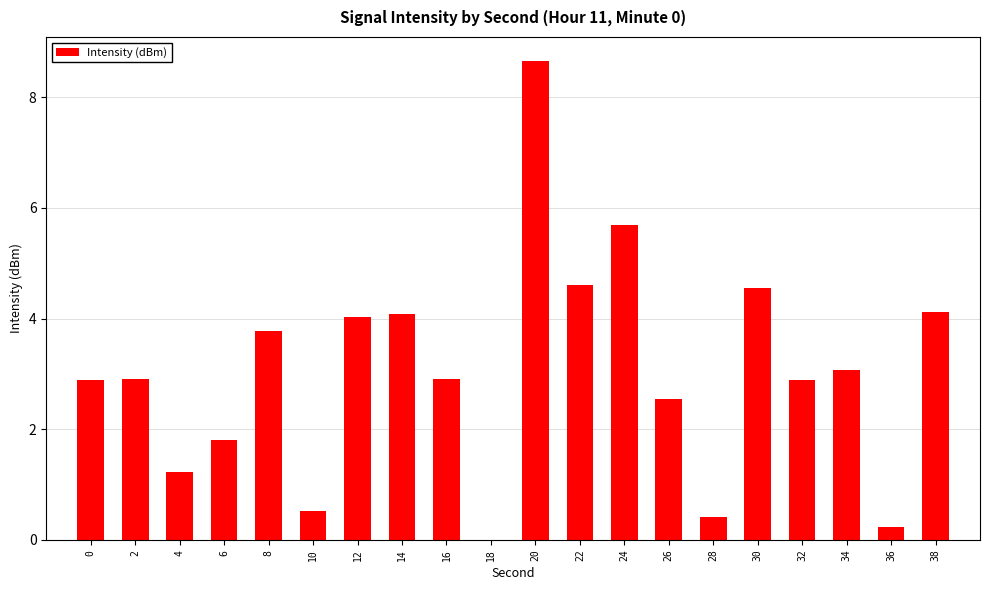

What is the sum of all values?

60.9